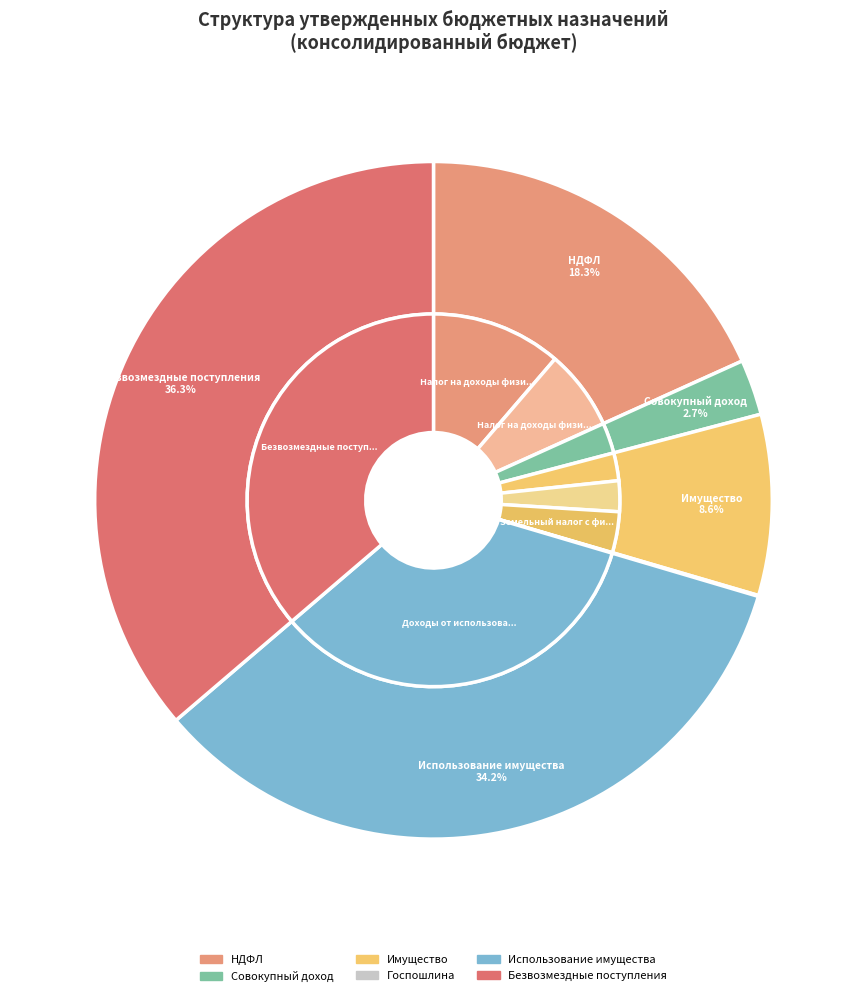

Between ГОСУДАРСТВЕННАЯ ПОШЛИНА and ДОХОДЫ ОТ ИСПОЛЬЗОВАНИЯ ИМУЩЕСТВА, which is larger?

ДОХОДЫ ОТ ИСПОЛЬЗОВАНИЯ ИМУЩЕСТВА